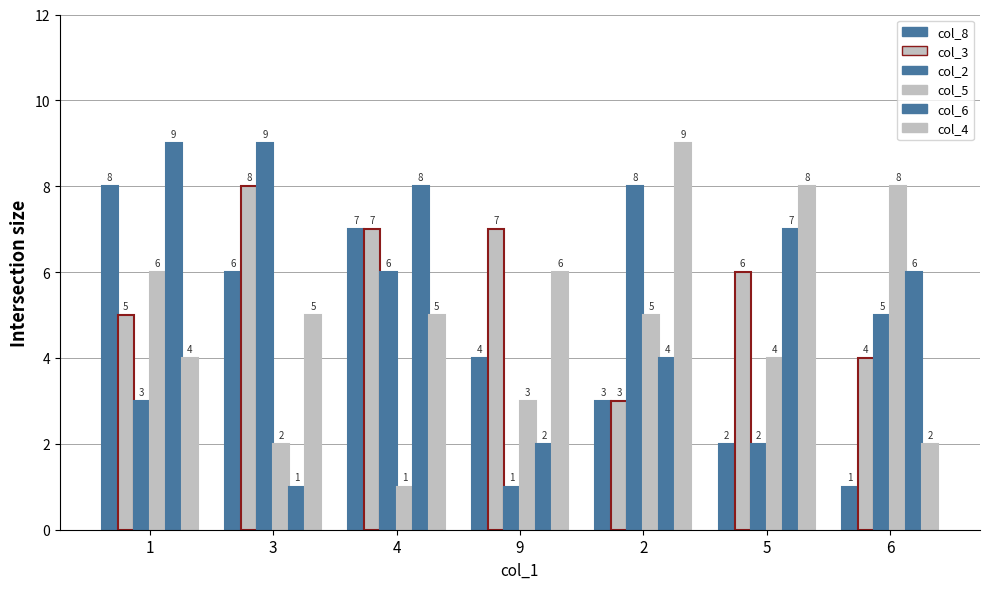

Count the number of data series in this chart.

6